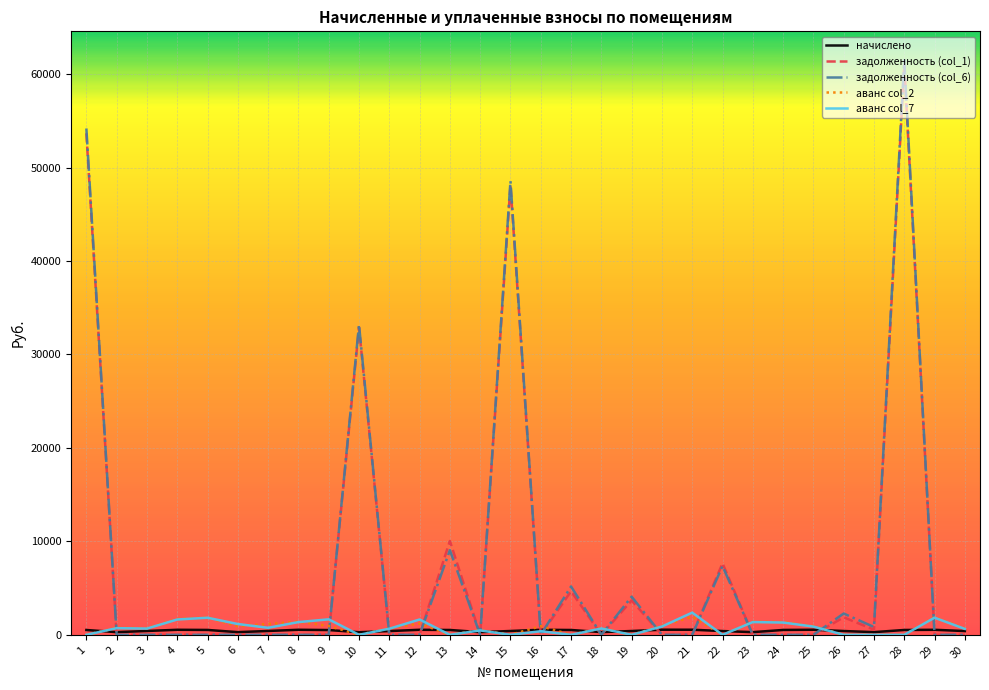

True or false: задолженность (col_1) has more than 0 interior local peaks.

True